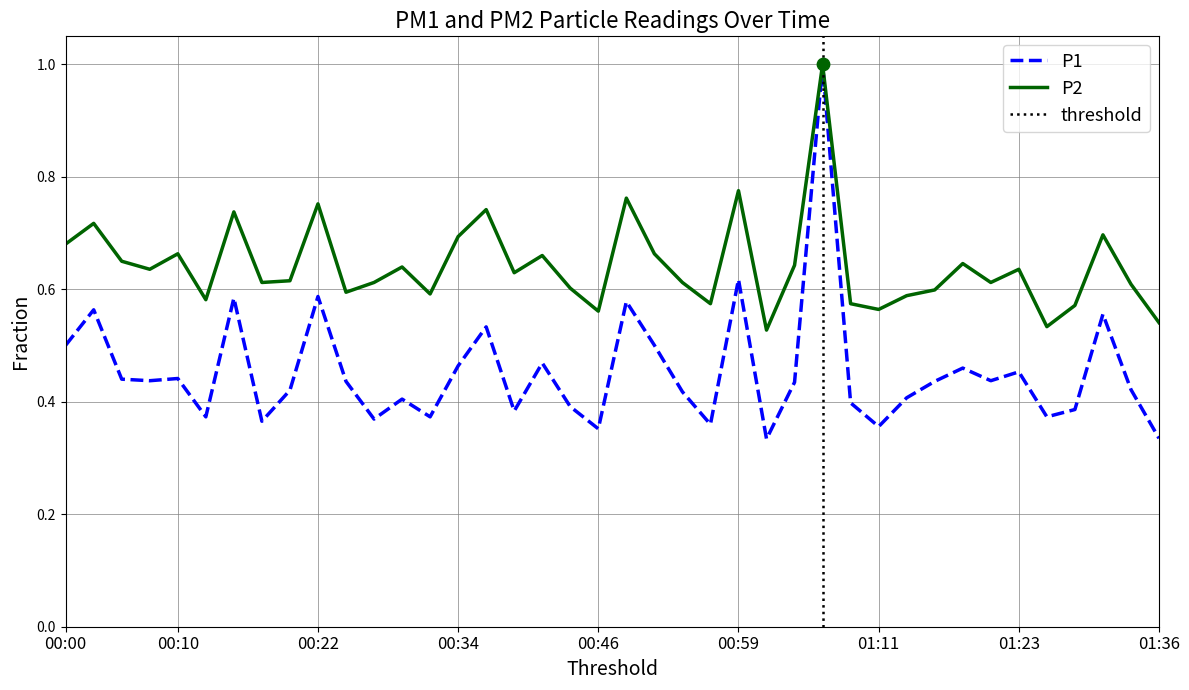

What are all the series names shown in the legend?

P1, P2